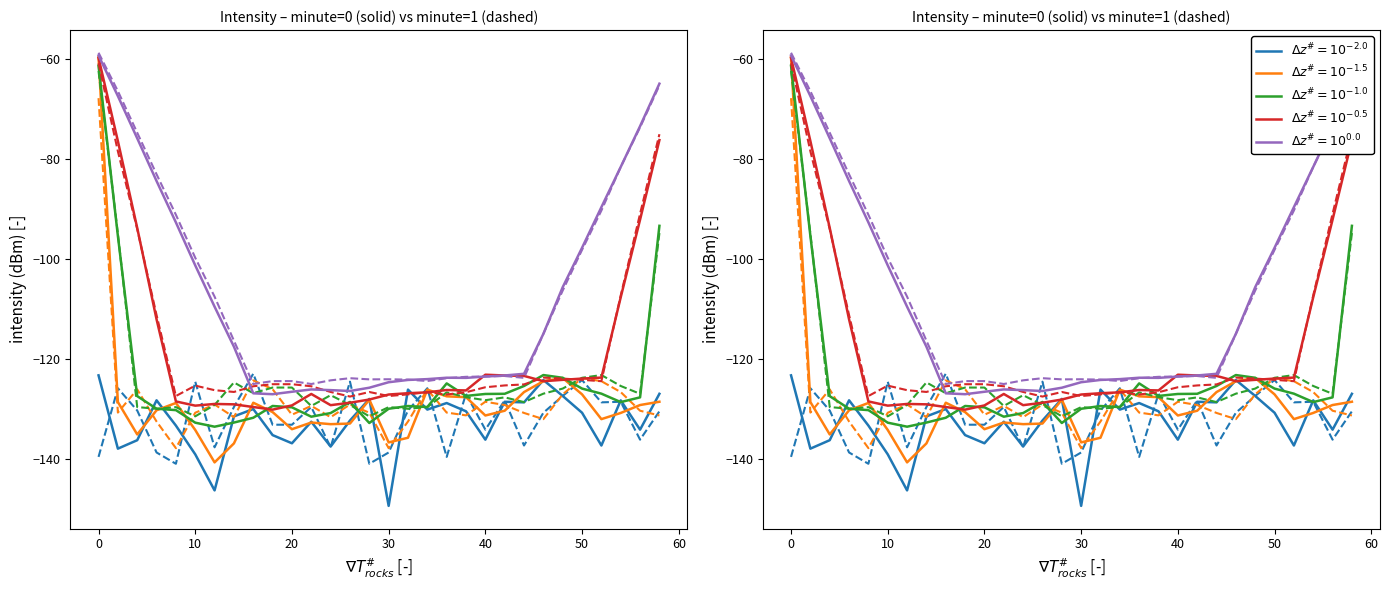

How many times do minute=1 and minute=0 cross each other?

13